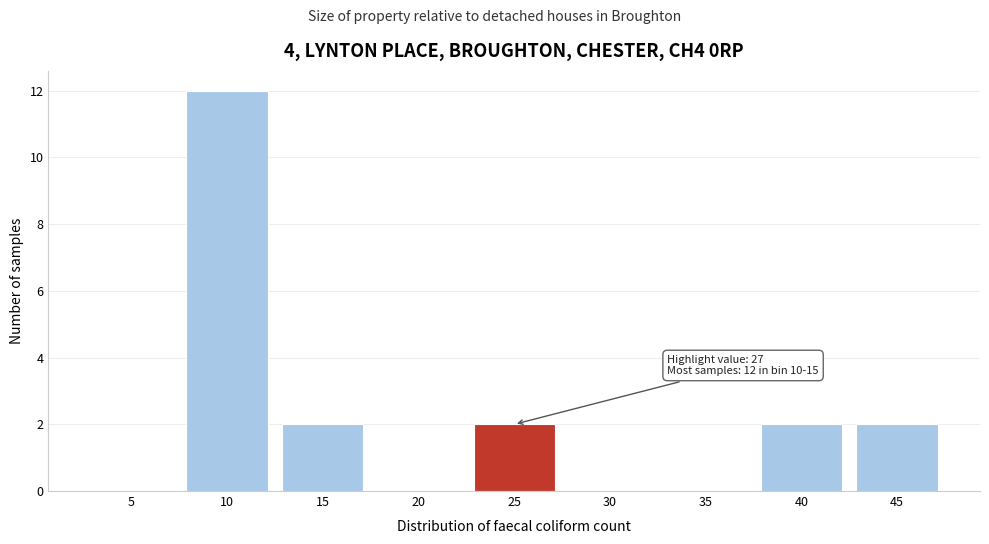

Reading left to right, transcribe all the data shown in this chart.

5=0	10=12	15=2	20=0	25=2	30=0	35=0	40=2	45=2